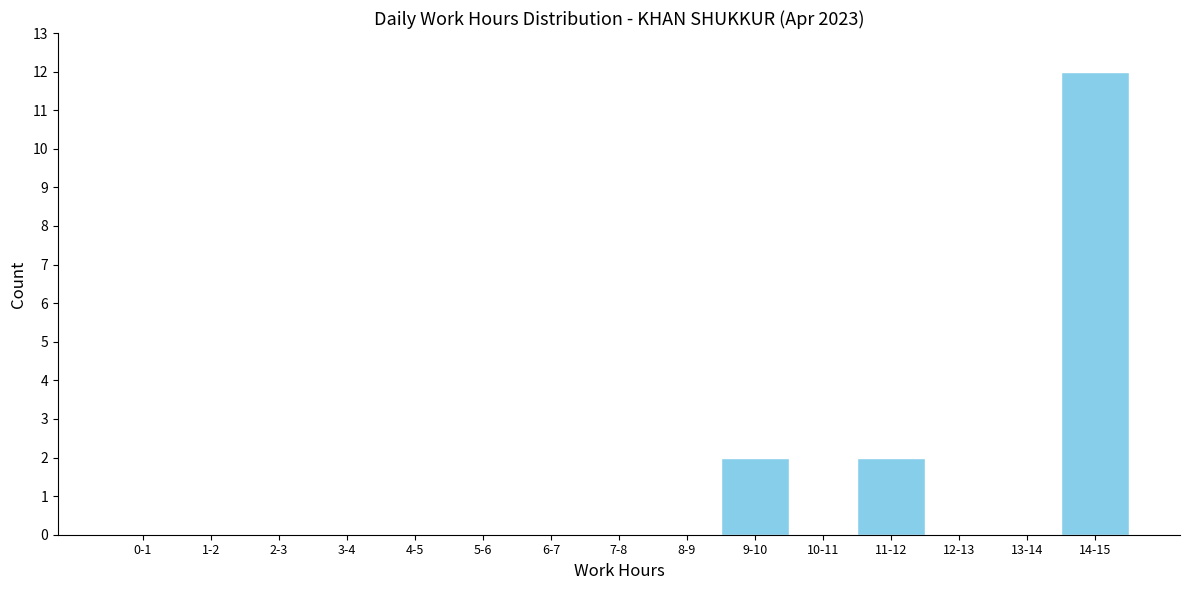

Reading left to right, what are all the values shown in this chart?

0-1=0	1-2=0	2-3=0	3-4=0	4-5=0	5-6=0	6-7=0	7-8=0	8-9=0	9-10=2	10-11=0	11-12=2	12-13=0	13-14=0	14-15=12